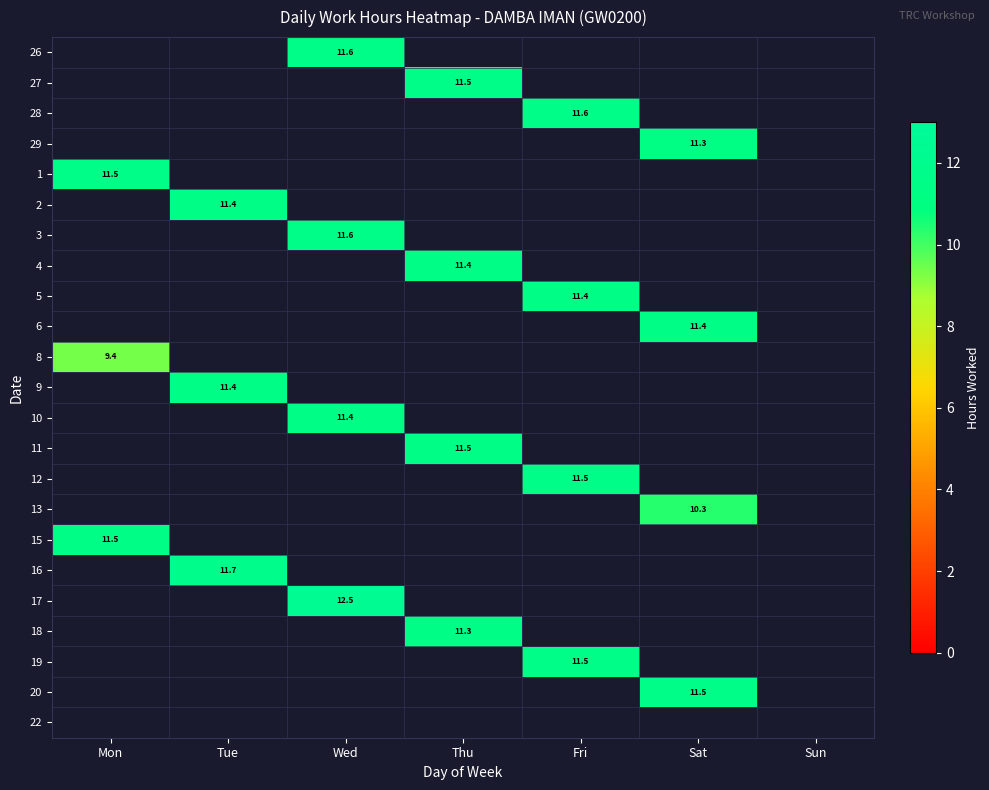

Count the number of data series in this chart.

23